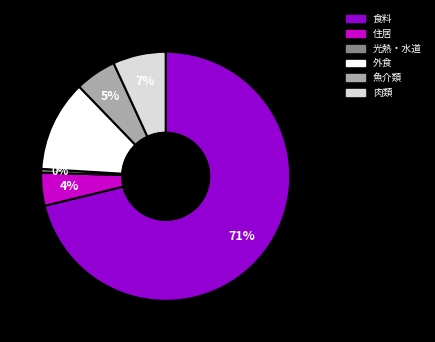

How many segments does this pie chart have?

6